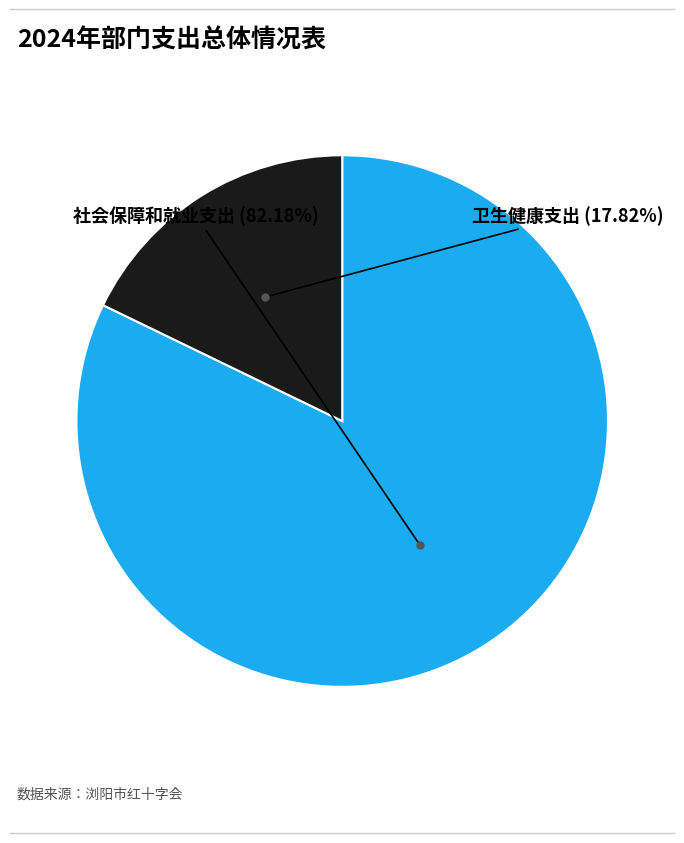

The 卫生健康支出 slice represents 8% of the pie. True or false?

False